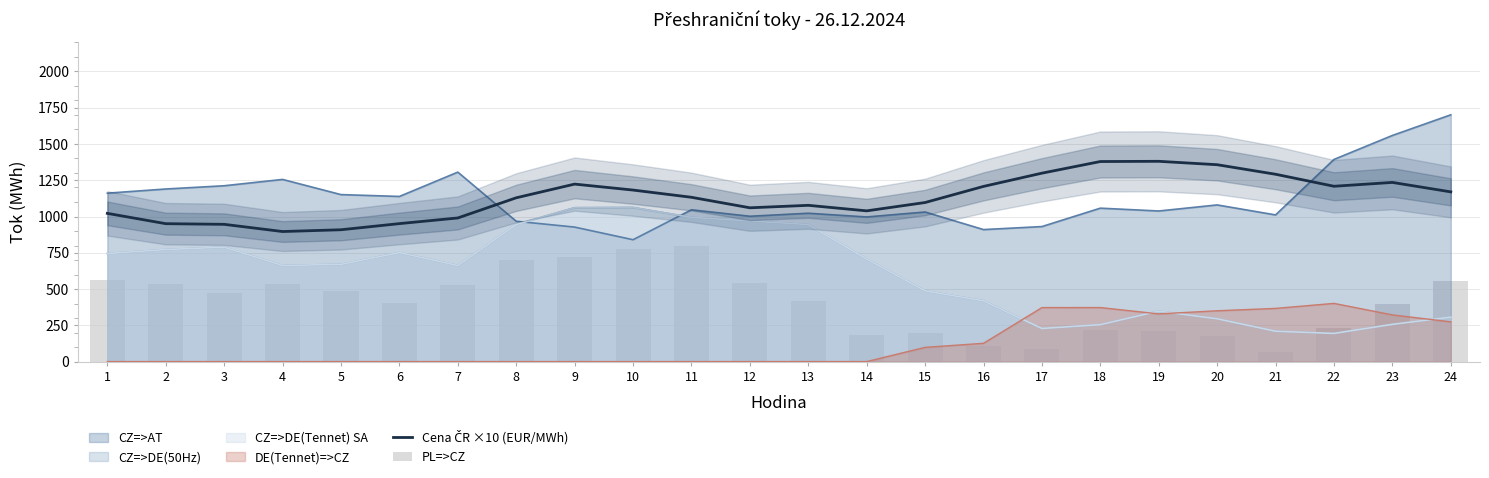

True or false: Cena ČR ×10 (EUR/MWh) has a value of 1380.5 at 19.

True